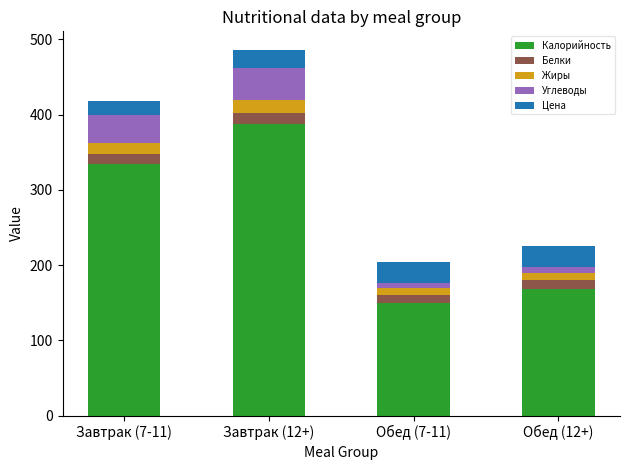

True or false: Калорийность has a value of 575.0 at Завтрак (7-11).

False